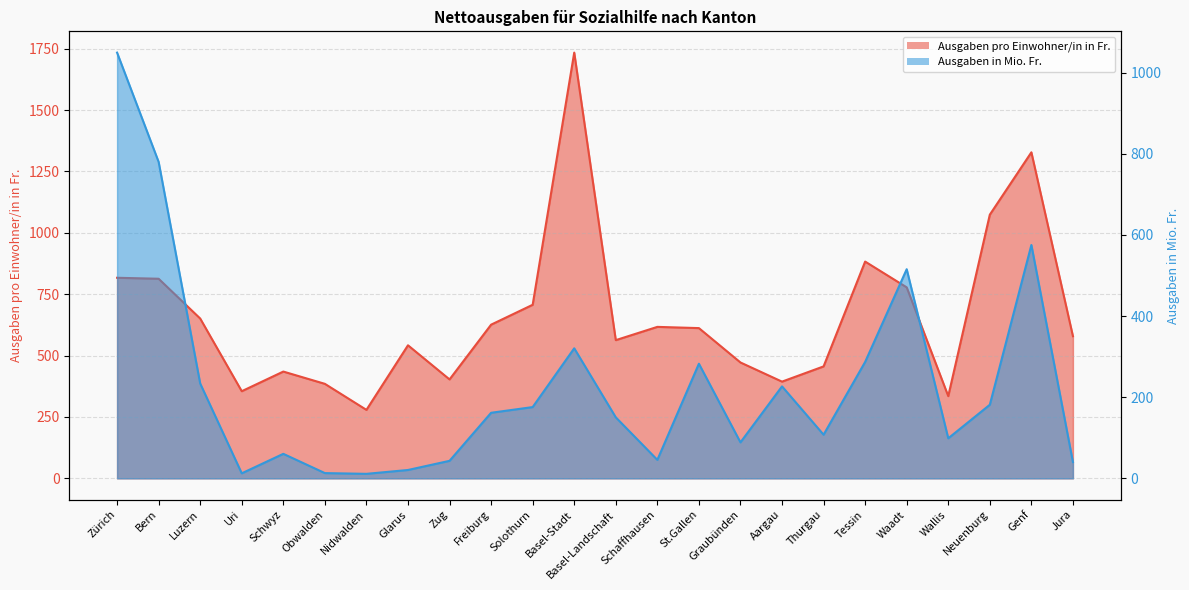

True or false: Ausgaben in Mio. Fr. and Ausgaben pro Einwohner/in in Fr. cross at least once.

True